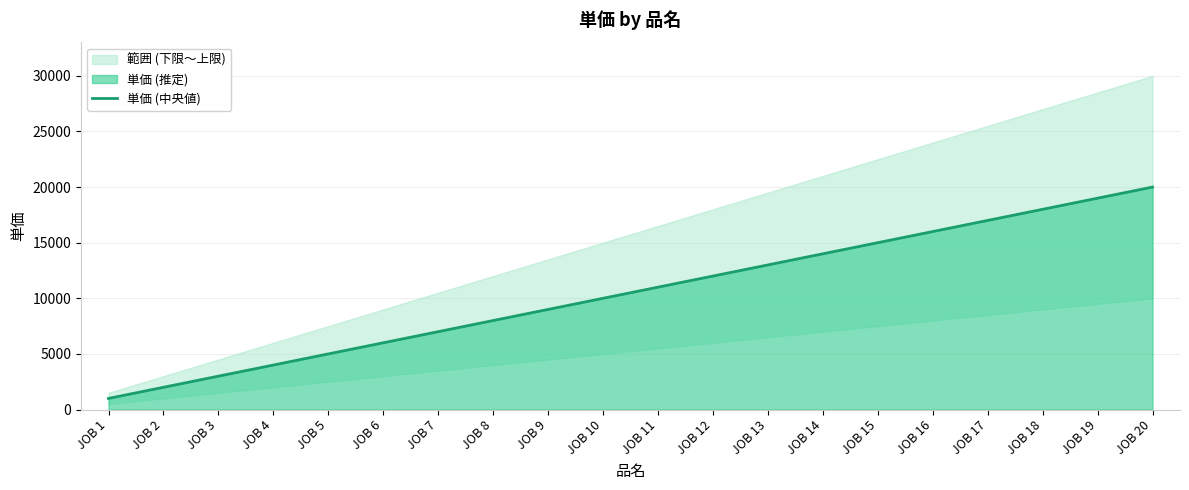

Reading left to right, what are all the values shown in this chart?

1000	2000	3000	4000	5000	6000	7000	8000	9000	10000	11000	12000	13000	14000	15000	16000	17000	18000	19000	20000